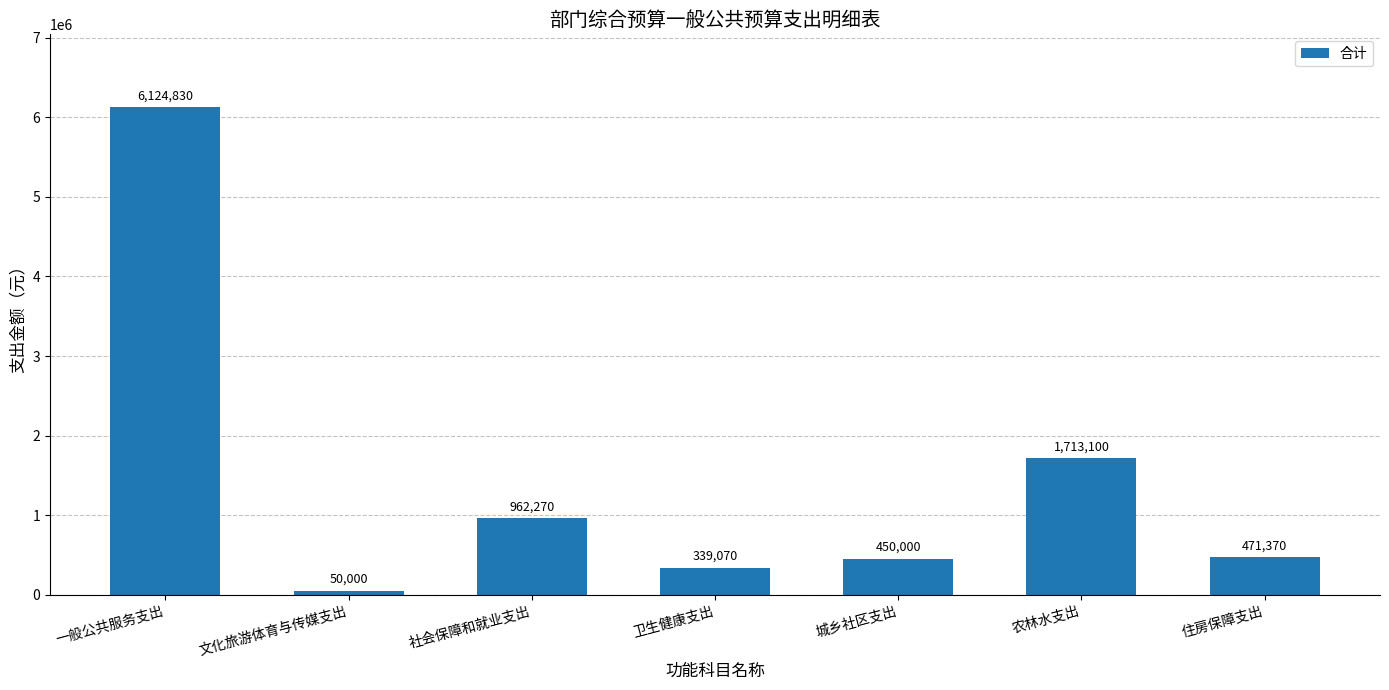

List the labels in order of value, smallest first.

文化旅游体育与传媒支出, 卫生健康支出, 城乡社区支出, 住房保障支出, 社会保障和就业支出, 农林水支出, 一般公共服务支出